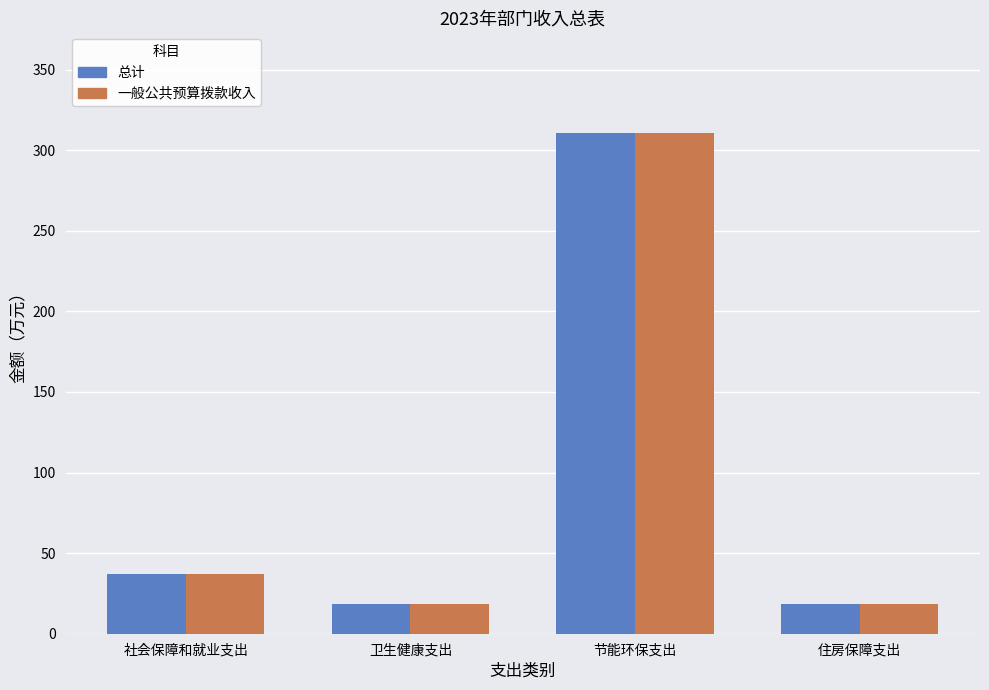

The 一般公共预算拨款收入 series shows 18.6 at 住房保障支出. True or false?

True